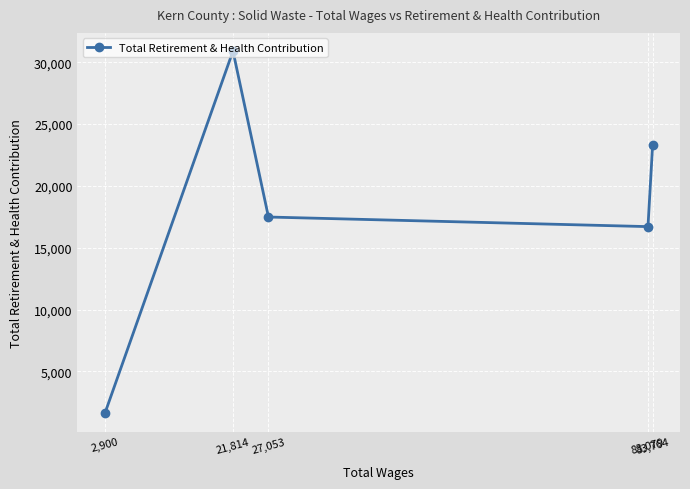

Which category has the lowest value across all series?

2,900